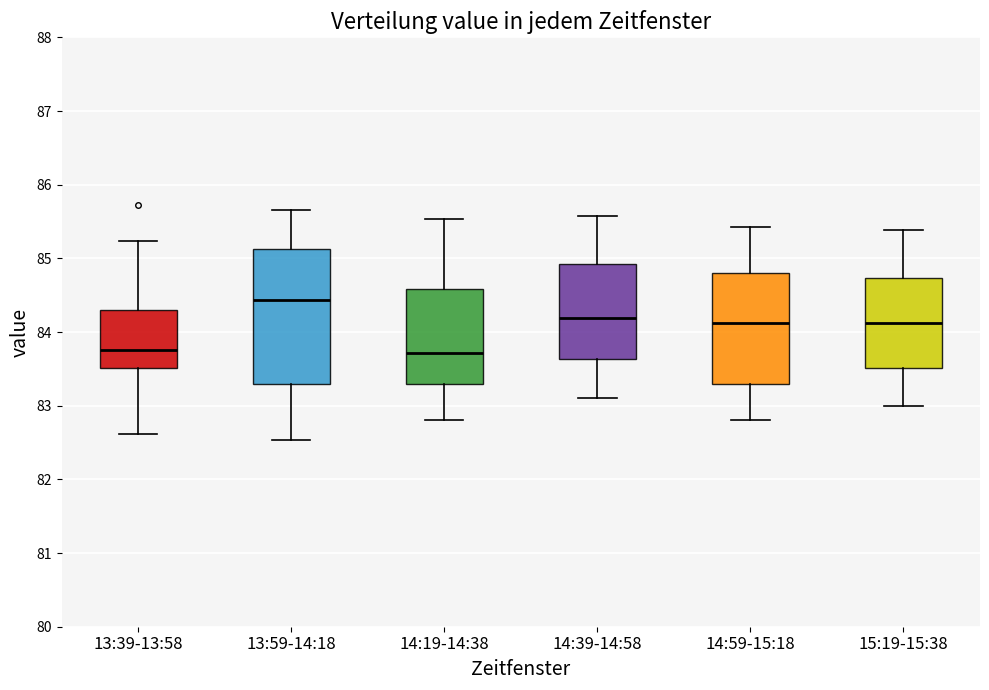

Reading left to right, read every box against the y-axis: the position of its median line, the range the box covers, and the ends of its whiskers. The values are not printed on the chart, so give them approximately, as read against the axis.

13:39-13:58: median 83.8, box 83.5 to 84.3, whiskers 82.6 to 85.2
13:59-14:18: median 84.4, box 83.3 to 85.1, whiskers 82.5 to 85.7
14:19-14:38: median 83.7, box 83.3 to 84.6, whiskers 82.8 to 85.5
14:39-14:58: median 84.2, box 83.6 to 84.9, whiskers 83.1 to 85.6
14:59-15:18: median 84.1, box 83.3 to 84.8, whiskers 82.8 to 85.4
15:19-15:38: median 84.1, box 83.5 to 84.7, whiskers 83.0 to 85.4